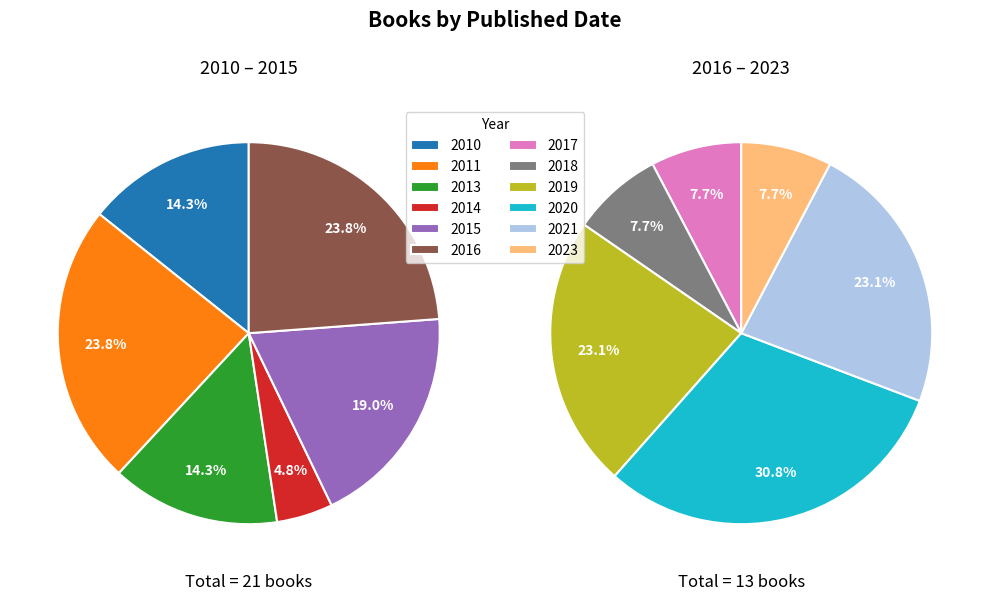

How many segments does this pie chart have?

12